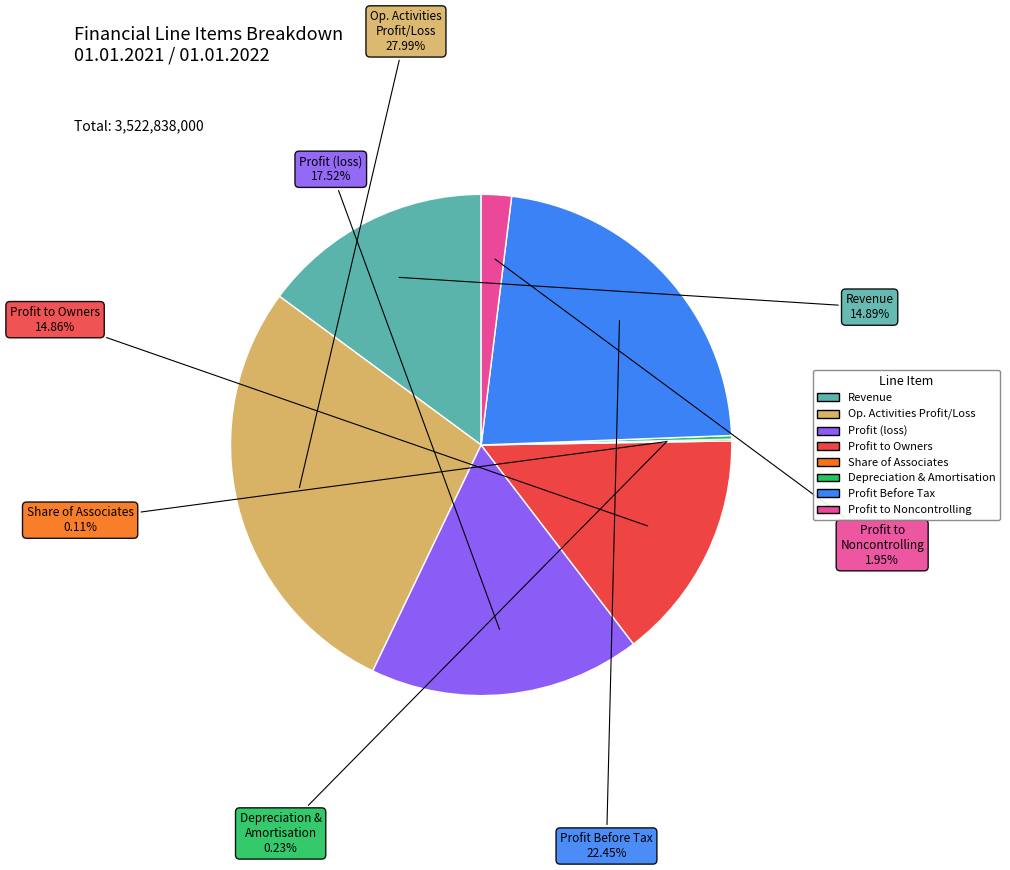

Is there a majority slice in this chart?

No